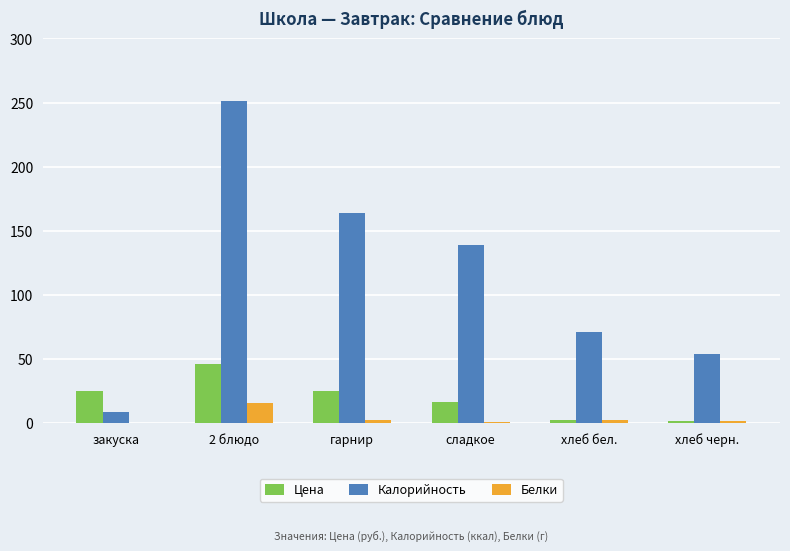

The Белки series shows 16.0 at 2 блюдо. True or false?

True